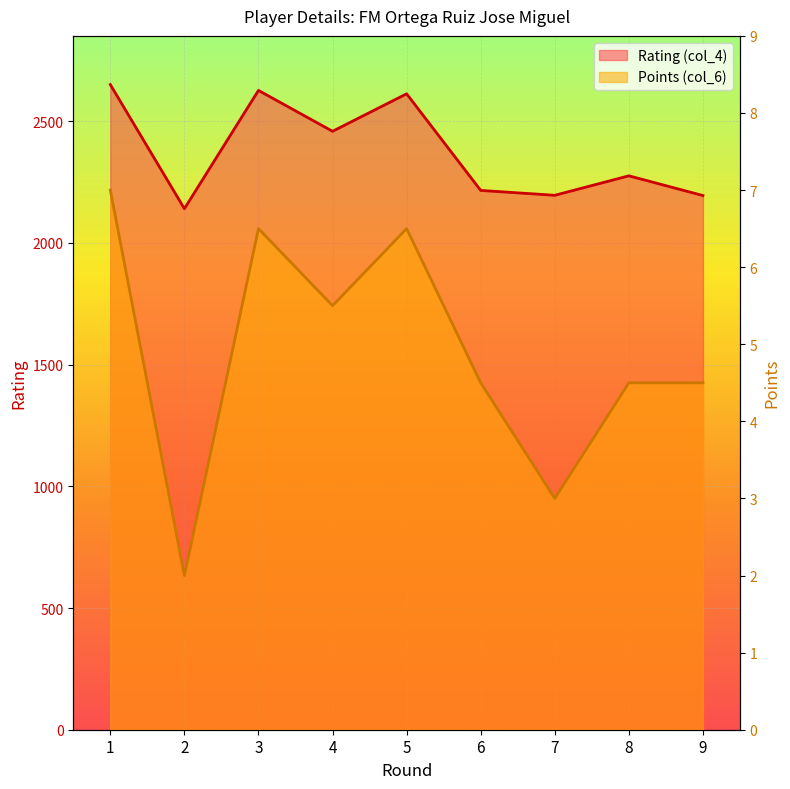

What is the value of the Rating (col_4) point at the 4th from the left?

2459.0